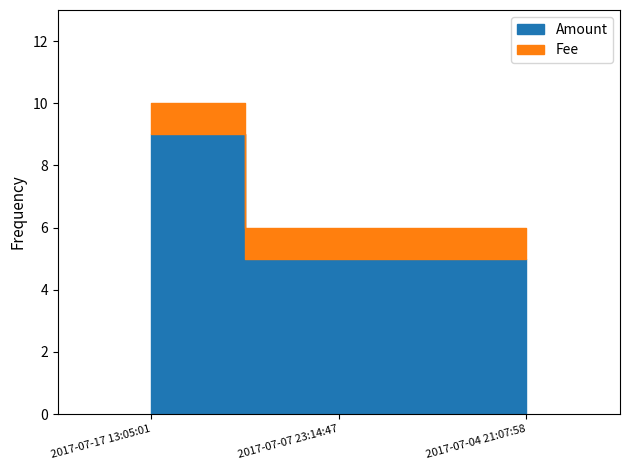

What is the label of the 3rd point from the left?

2017-07-04 21:07:58